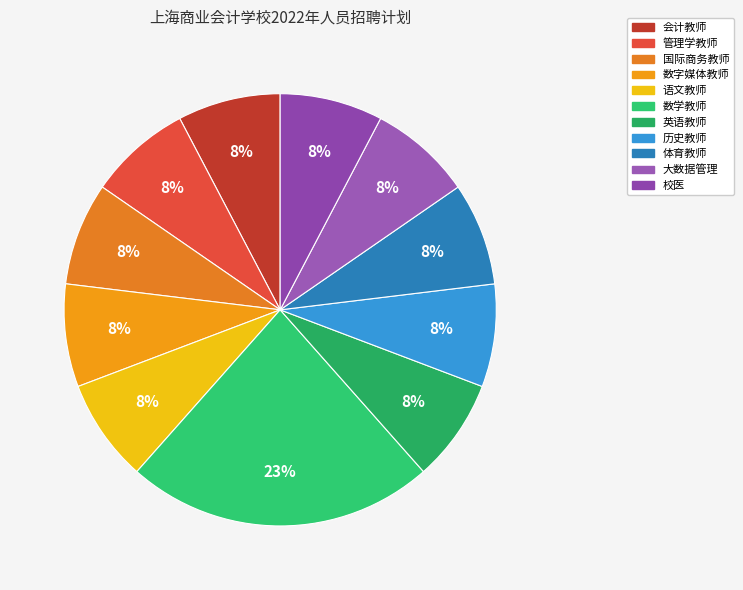

Do 语文教师 and 国际商务教师 together represent more than half of the pie?

No